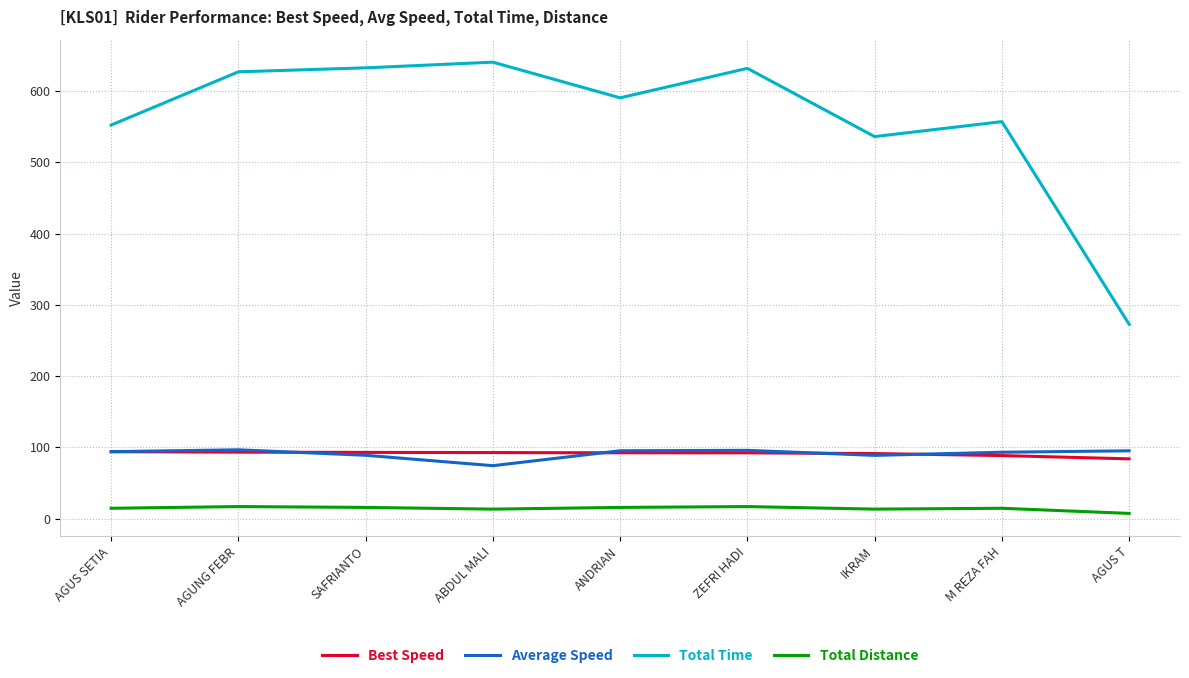

Which series changed the most between M REZA FAH and AGUS T?

Total Time